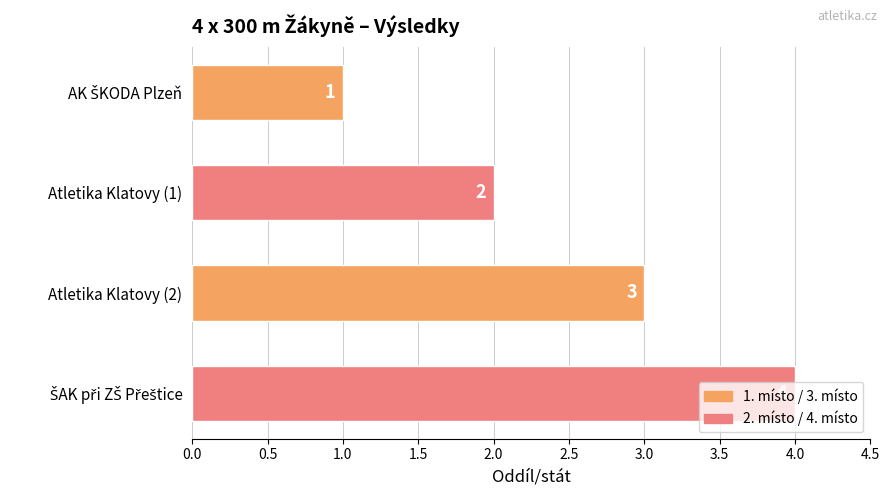

Count the number of data series in this chart.

1